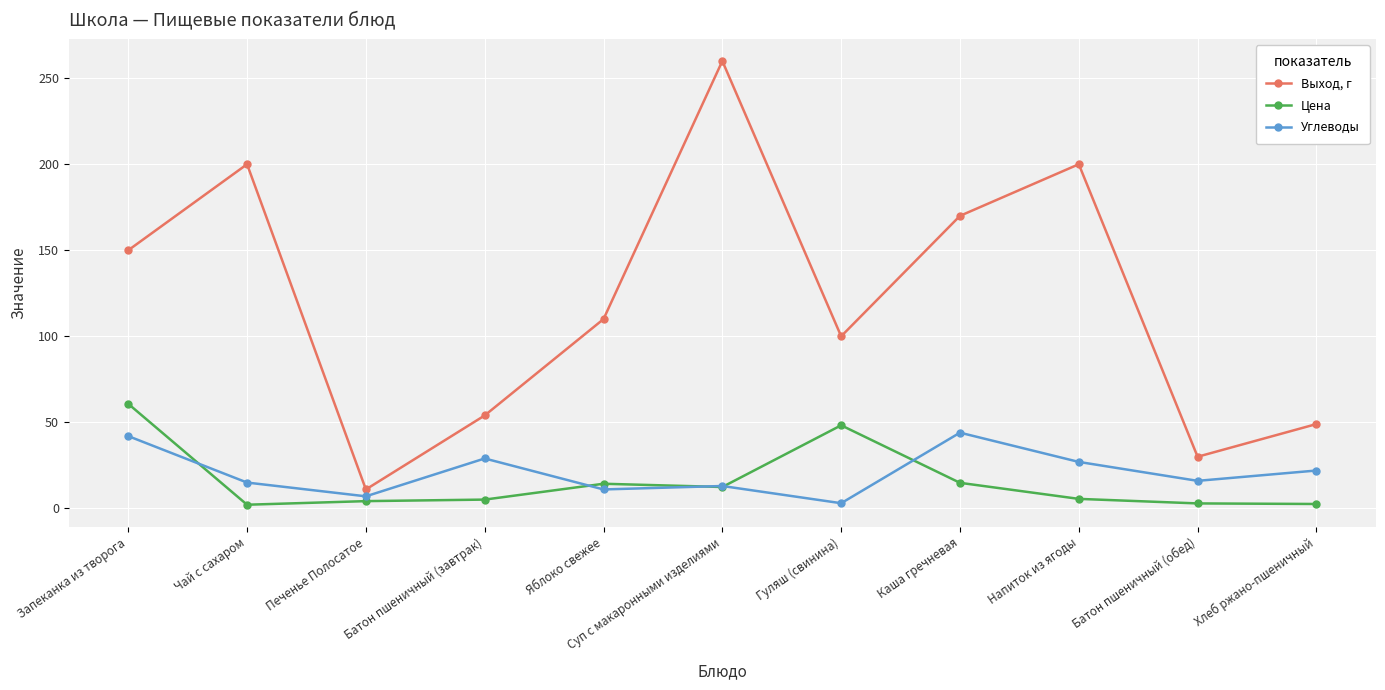

What is the label of the 6th point from the left?

Суп с макаронными изделиями